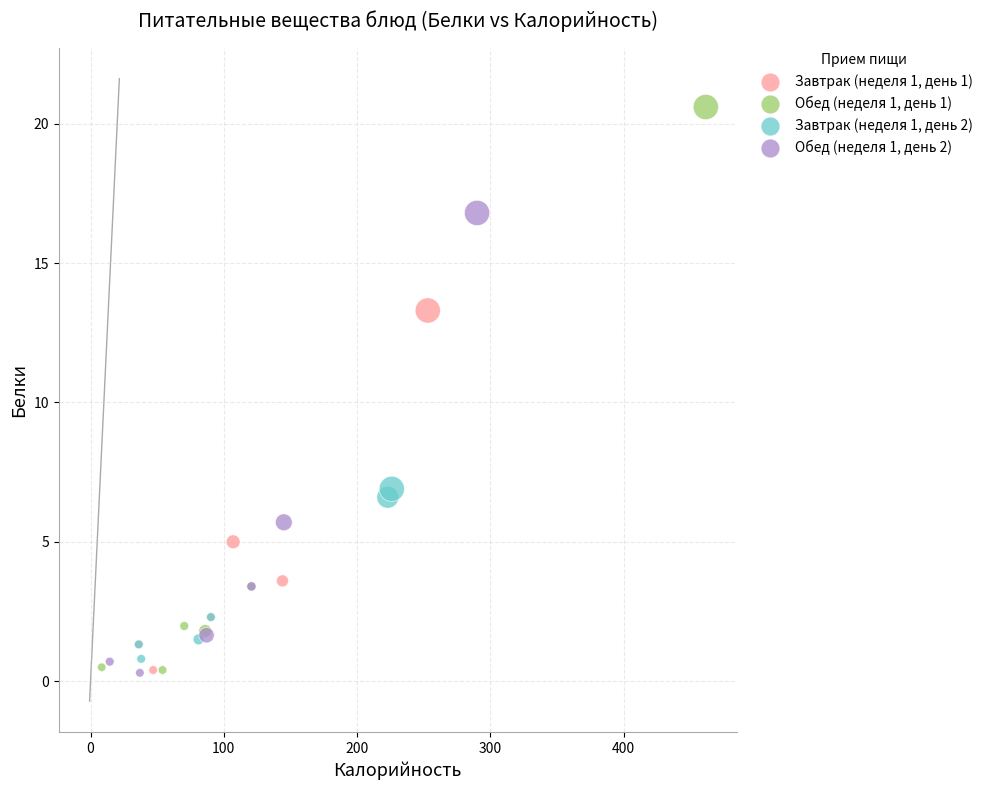

Which series contains the highest Y value?

Обед (неделя 1, день 1)